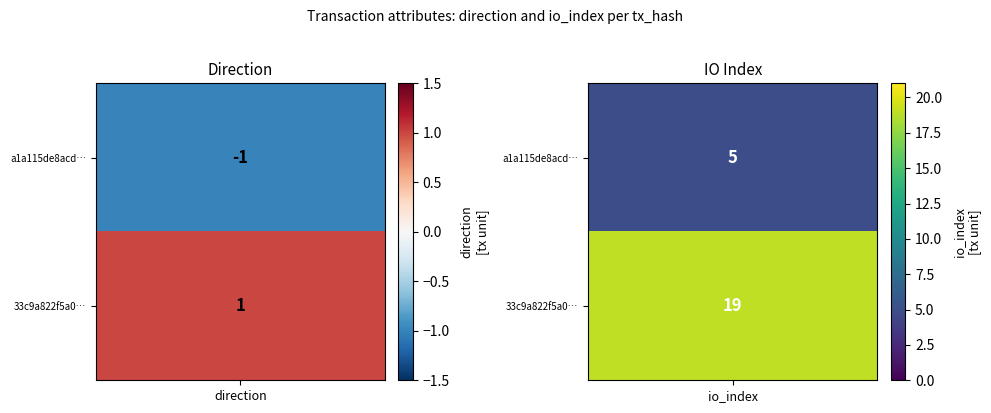

Rank the series by their average value, from lowest to highest.

a1a115de8acd37502fdd3df014023a0f8afab5e, 33c9a822f5a0c28d7bdacb7c7671b8d404551ae